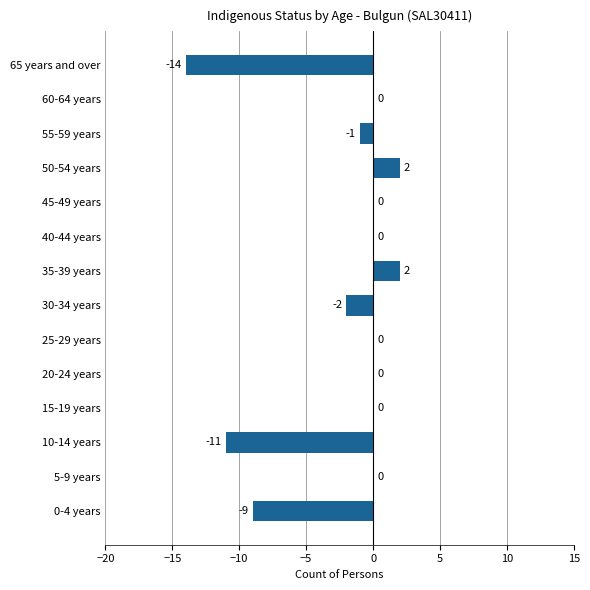

Does the chart contain stacked bars?

No